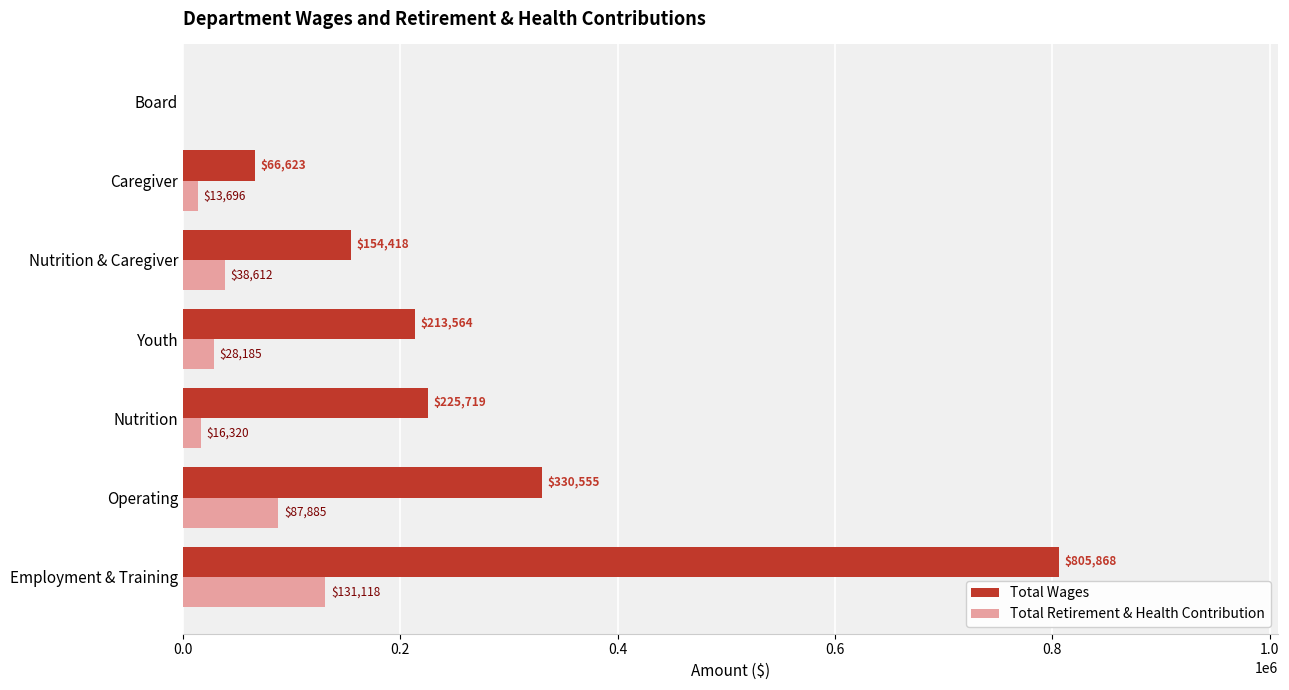

What is the sum of all Total Retirement & Health Contribution values?

315816